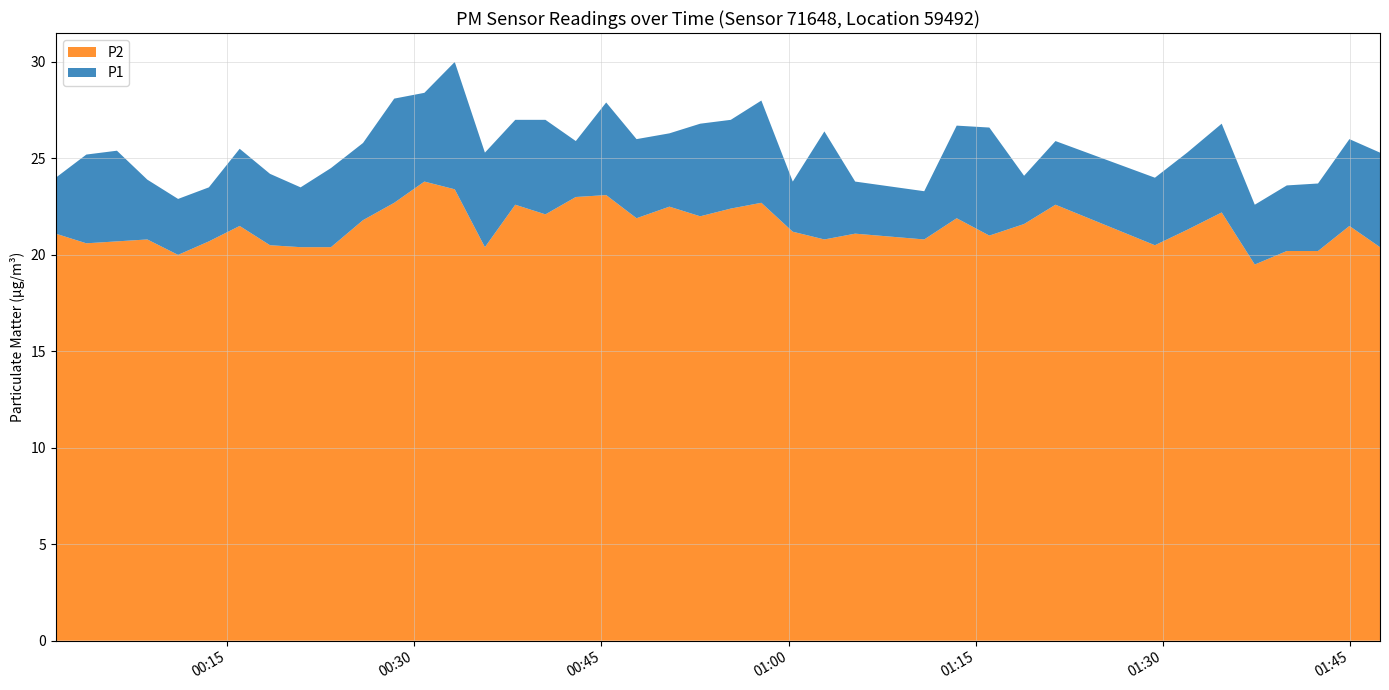

Reading right to left, list all the values displayed in this chart.

P1: 25.3	26.0	23.7	23.6	22.6	26.8	25.3	24.0	25.9	24.1	26.6	26.7	23.3	23.8	26.4	23.8	28.0	27.0	26.8	26.3	26.0	27.9	25.9	27.0	27.0	25.3	30.0	28.4	28.1	25.8	24.5	23.5	24.2	25.5	23.5	22.9	23.9	25.4	25.2	24.0
P2: 20.4	21.5	20.2	20.2	19.5	22.2	21.3	20.5	22.6	21.6	21.0	21.9	20.8	21.1	20.8	21.2	22.7	22.4	22.0	22.5	21.9	23.1	23.0	22.1	22.6	20.4	23.4	23.8	22.7	21.8	20.4	20.4	20.5	21.5	20.7	20.0	20.8	20.7	20.6	21.1